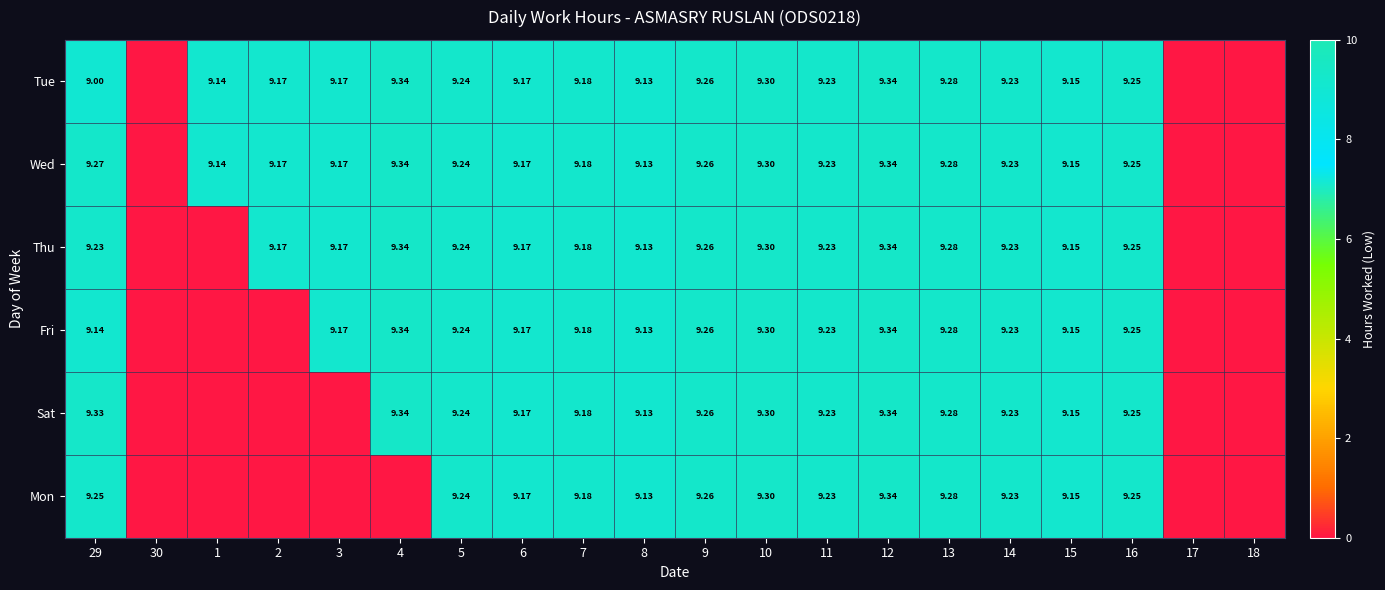

Which category has the highest value across all series?

4